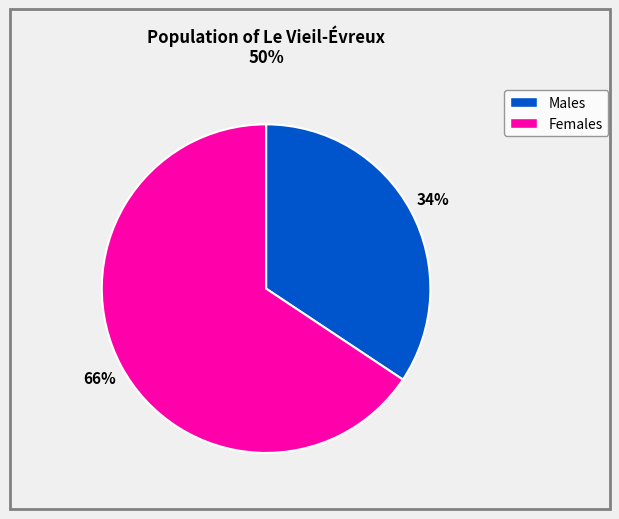

To the nearest percent, what is the average slice percentage?

50%